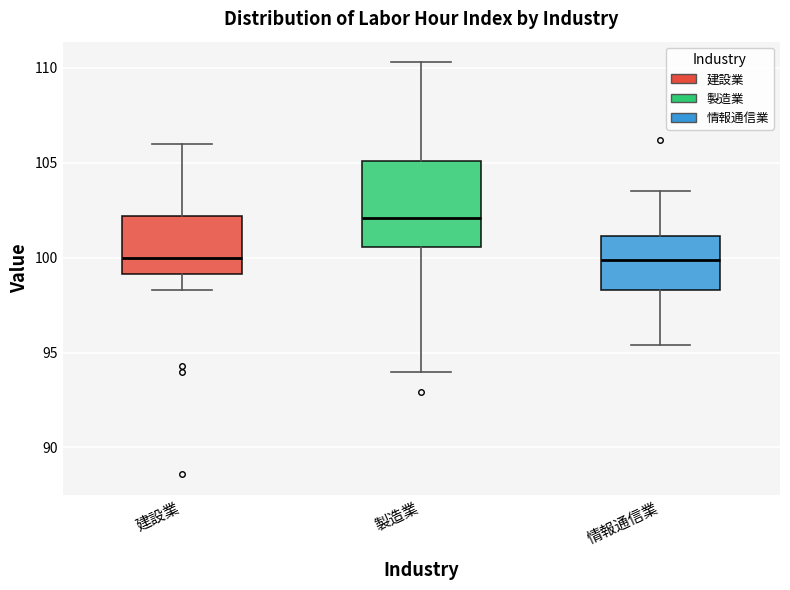

Reading left to right, transcribe this box plot: for each box, give where its median line is, the range the box spans, and where its two whiskers end, as read against the y-axis. The values are not printed on the chart, so give them approximately, as read against the axis.

建設業: median 100.0, box 99.0 to 102.0, whiskers 98.5 to 106.0
製造業: median 102.0, box 100.5 to 105.0, whiskers 94.0 to 110.5
情報通信業: median 100.0, box 98.5 to 101.0, whiskers 95.5 to 103.5